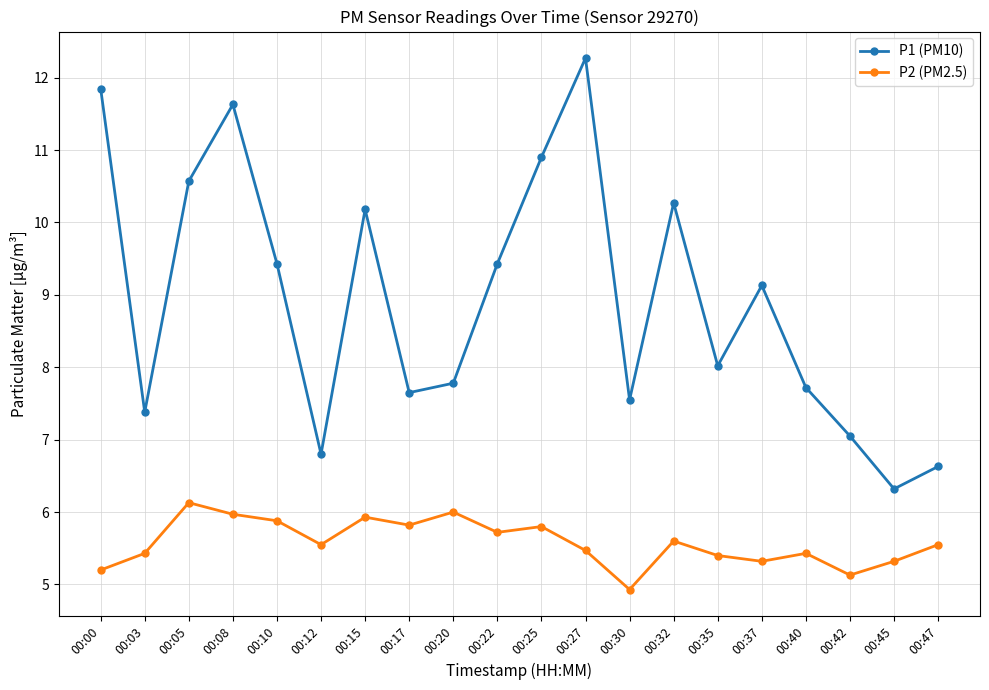

What is the greatest value displayed?

12.3